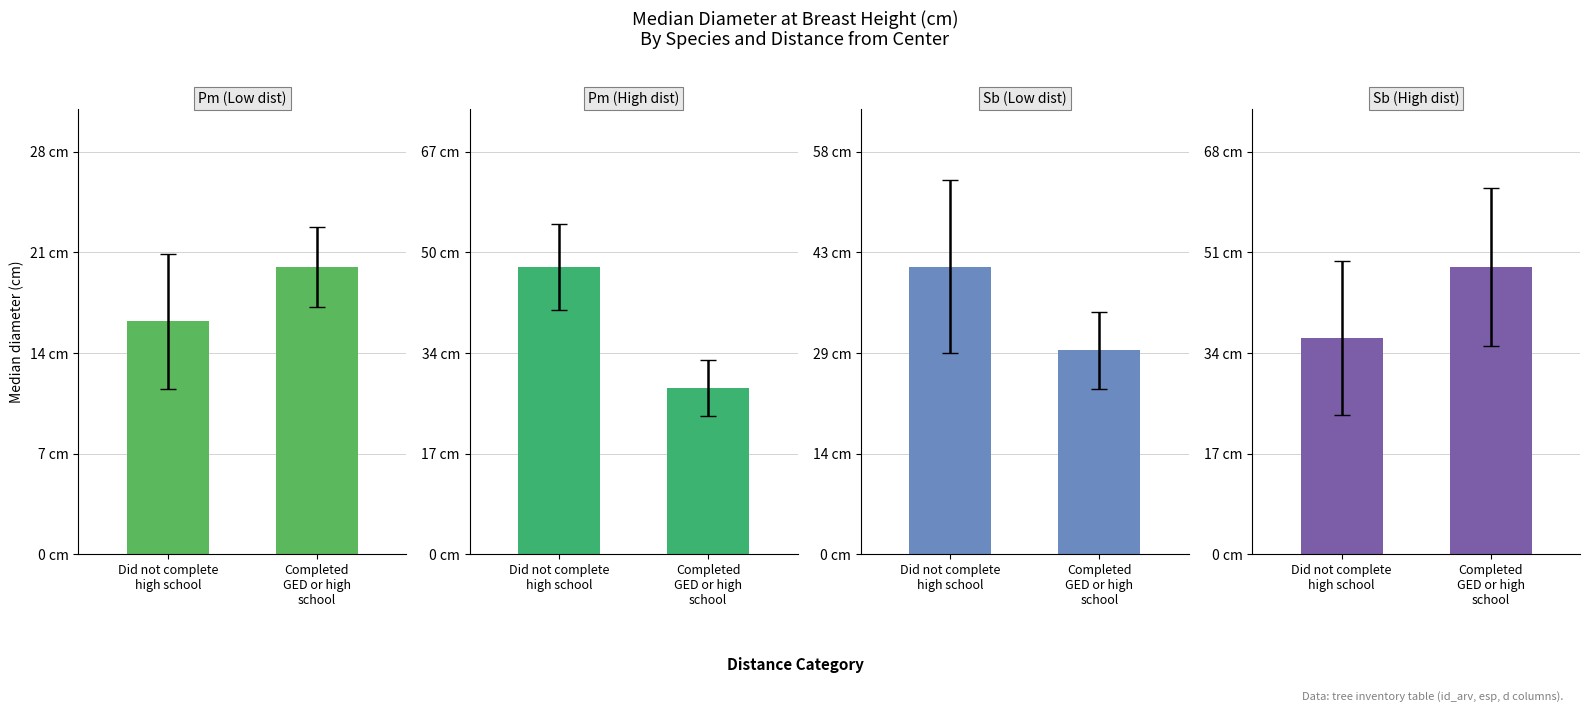

At which label does Sb (Low dist) reach its peak?

Did not complete
high school